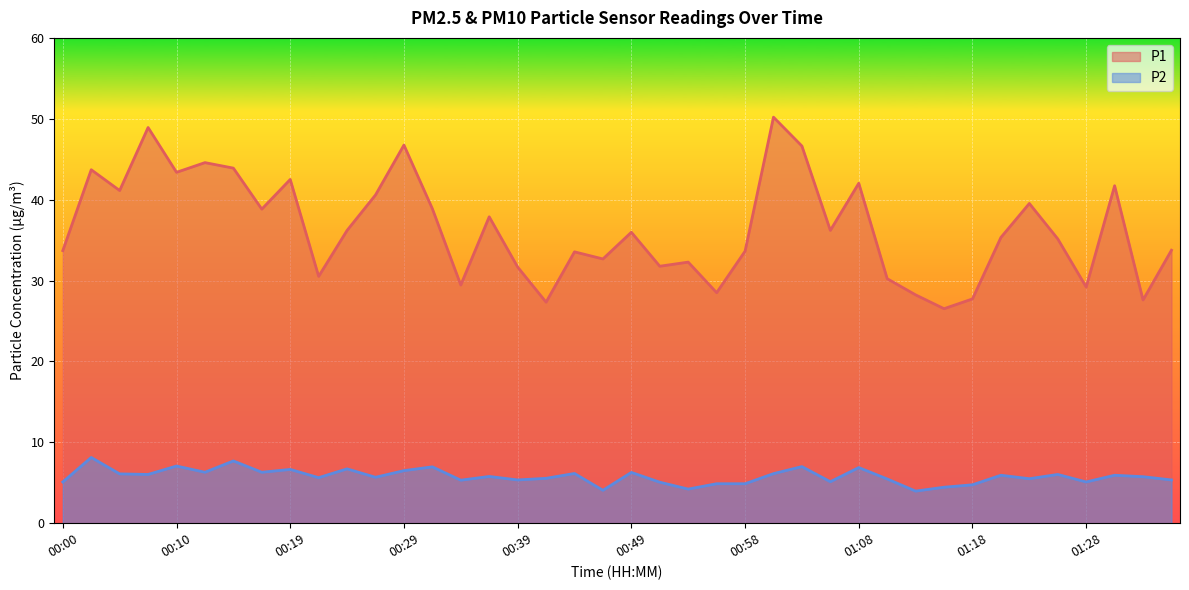

What is the difference between the highest and lowest values at 00:27?

34.9